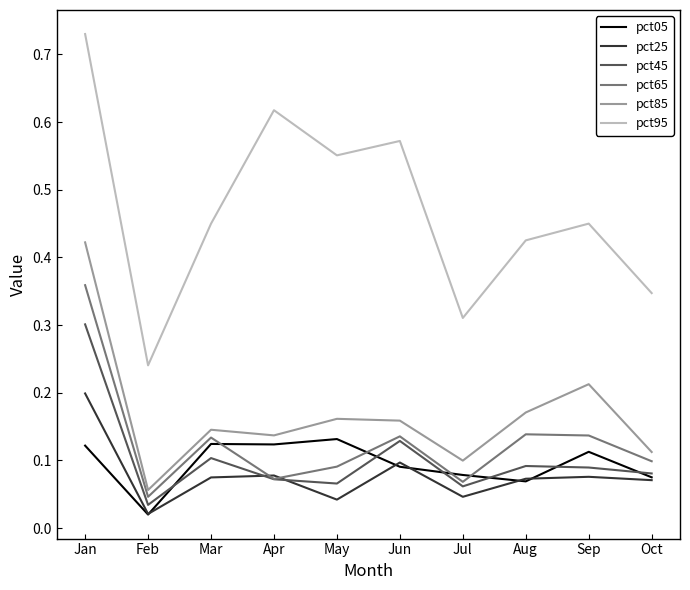

Which series has the largest range (max minus min)?

pct95